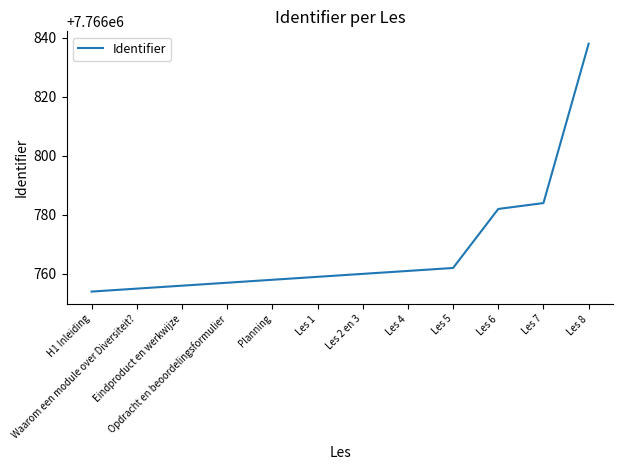

What is the maximum value shown in the chart?

7766838